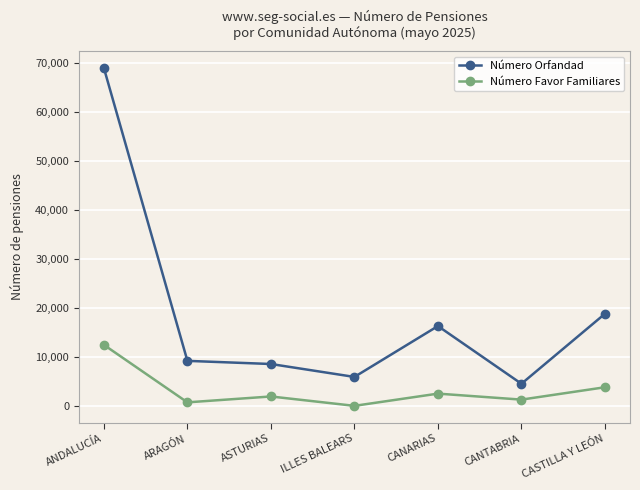

True or false: Número Favor Familiares has a value of 12556 at ANDALUCÍA.

True